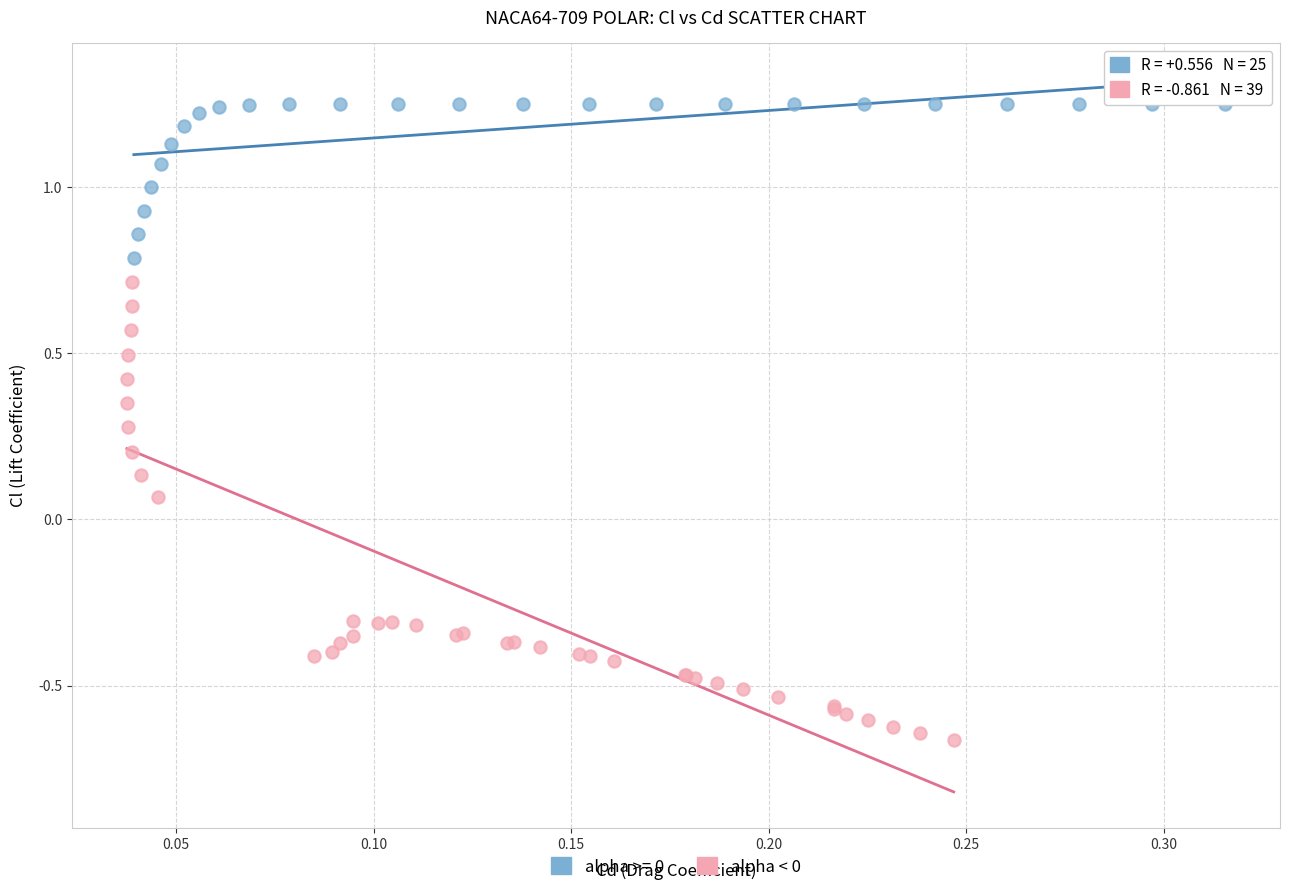

Which series reaches the maximum Y coordinate?

alpha >= 0